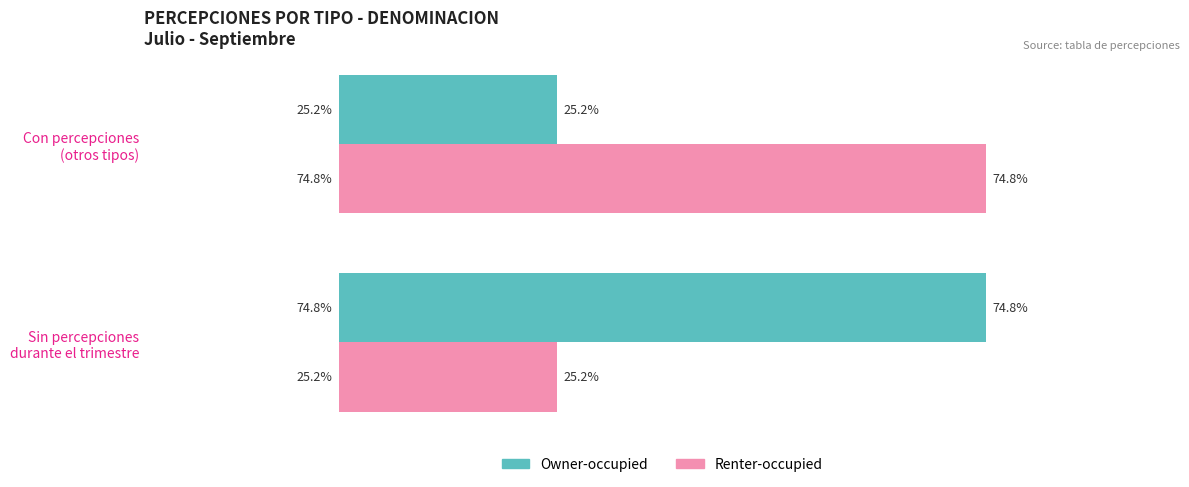

What are all the series names shown in the legend?

Owner-occupied, Renter-occupied